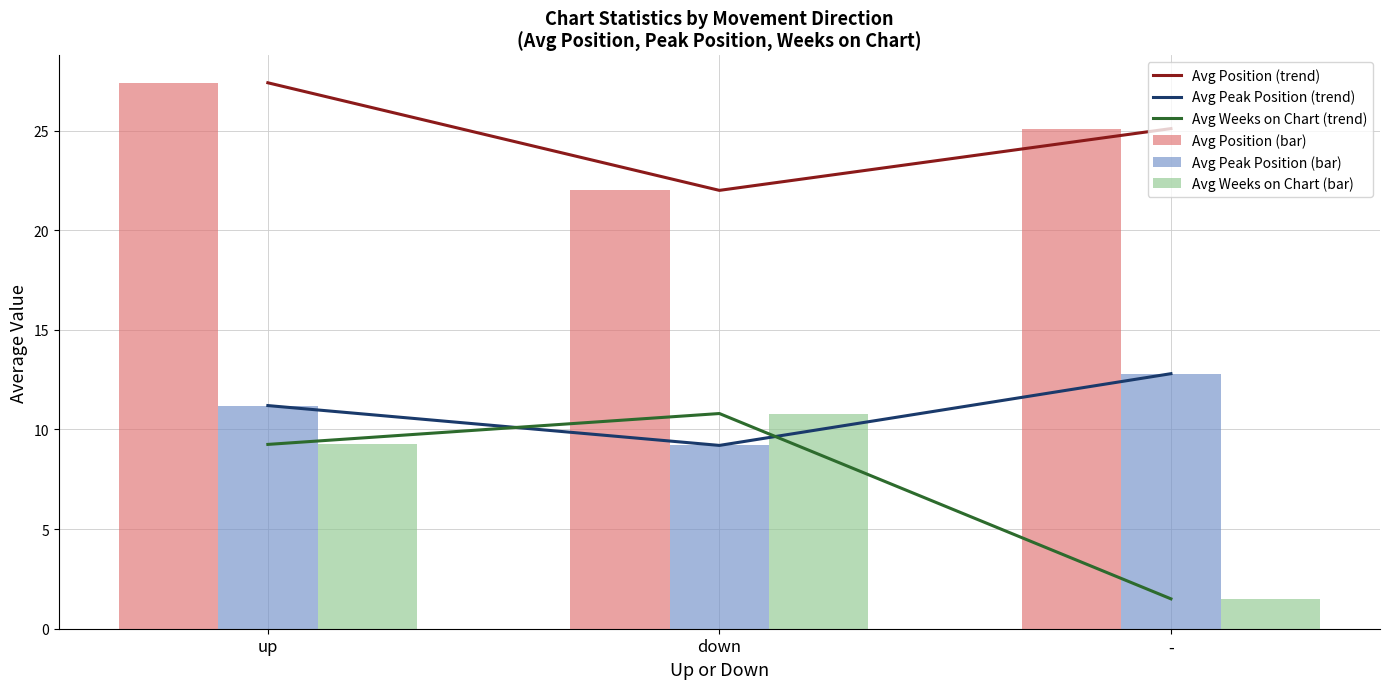

At how many categories does at least one series exceed 6?

3